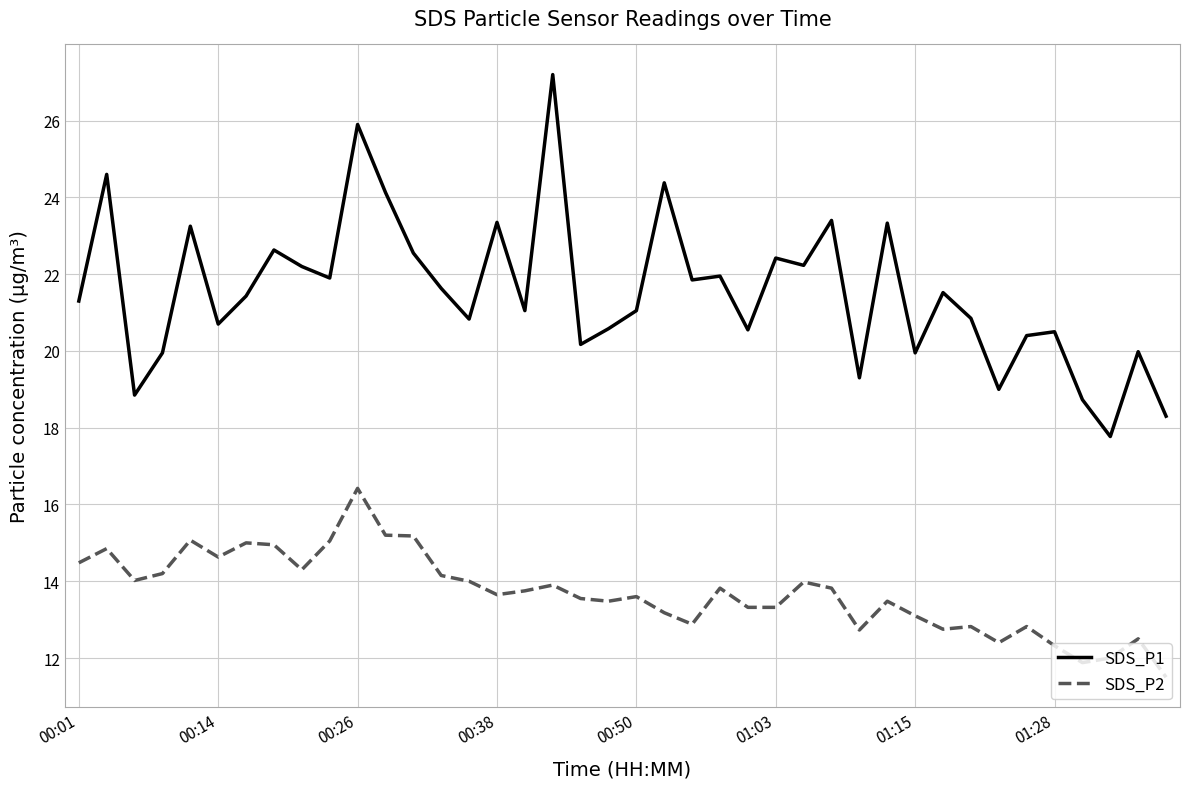

What is the difference between the maximum and minimum values in the SDS_P2 series?

4.9